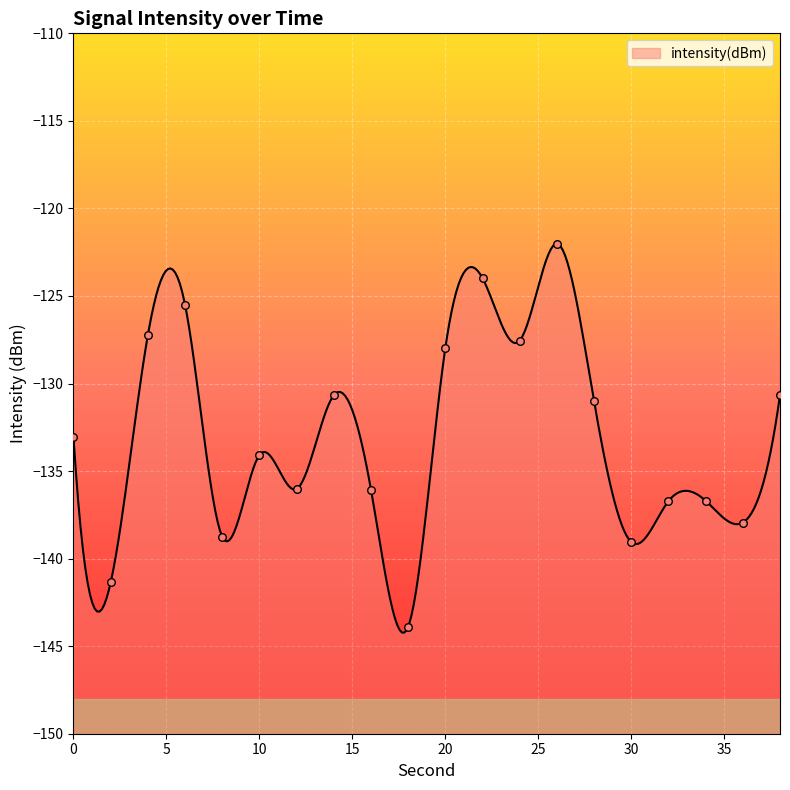

What is the change in value from 32 to 38?

+6.1